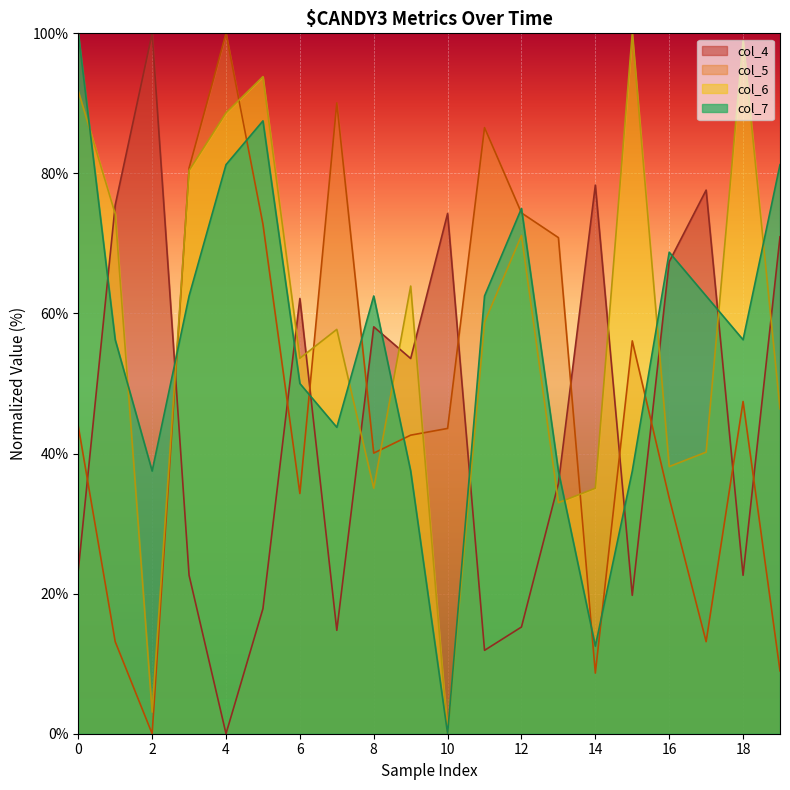

What is the sum of the col_5 values at 19 and 0?

52.9